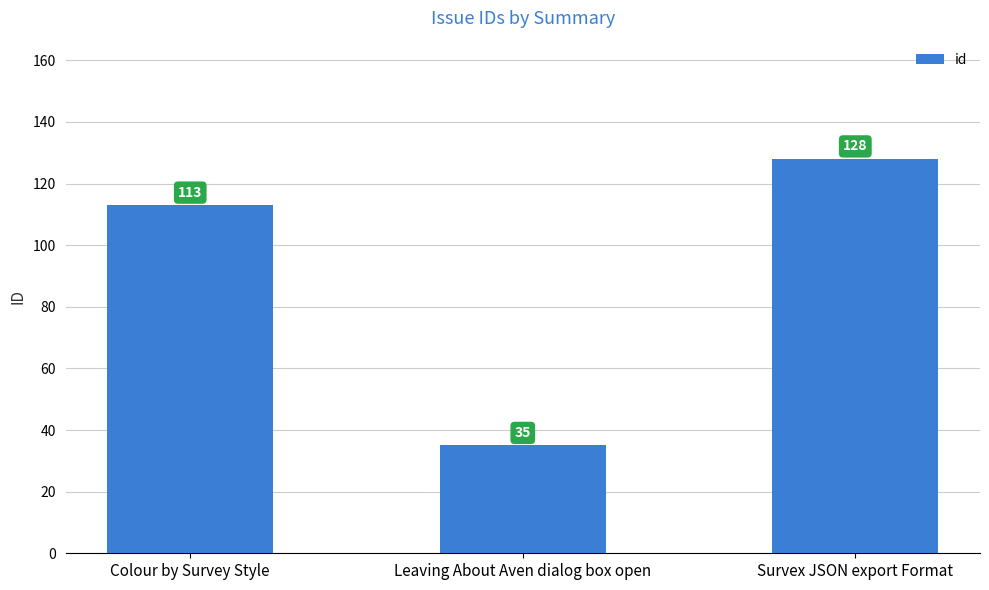

Reading left to right, list all the values displayed in this chart.

Colour by Survey Style=113	Leaving About Aven dialog box open=35	Survex JSON export Format=128